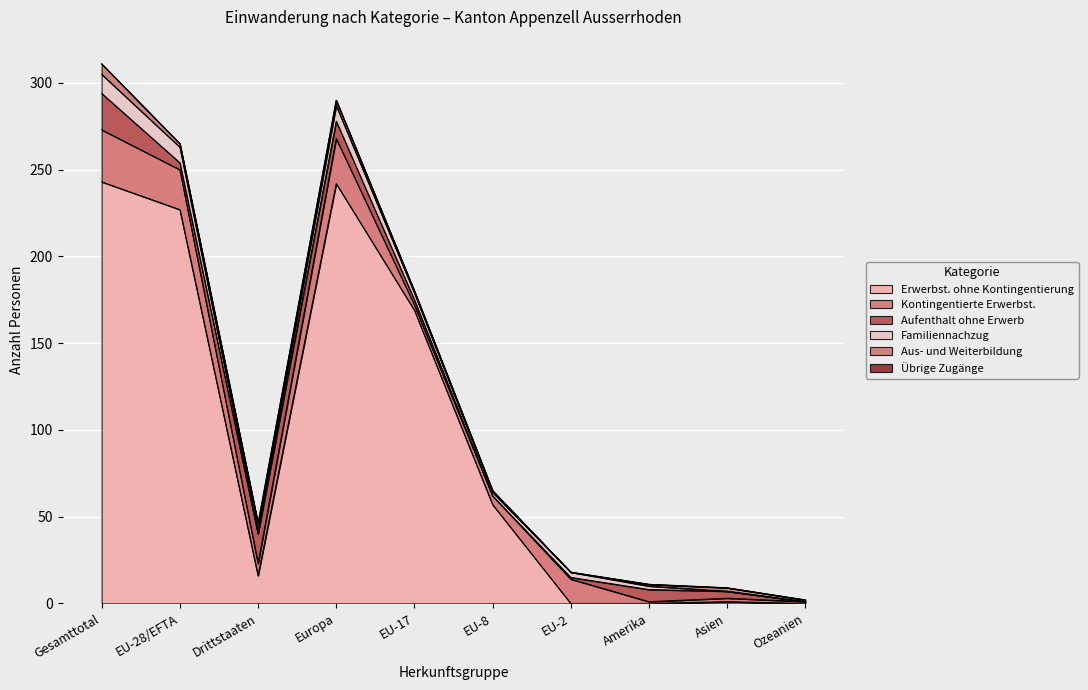

What is the greatest value displayed?

243